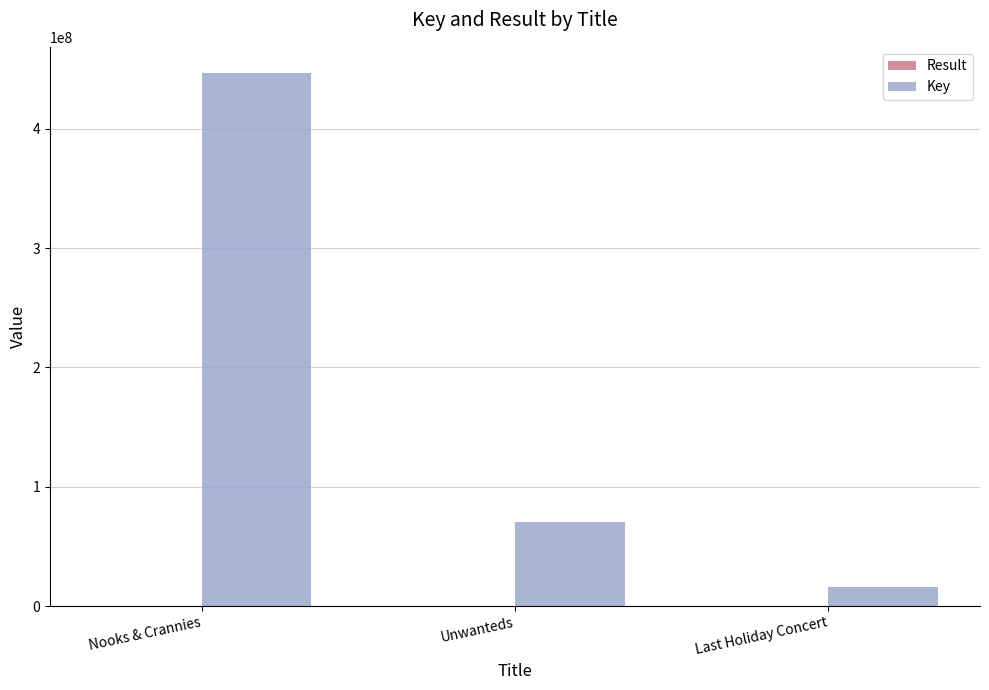

At which label is Key closest to 231237233?

Unwanteds